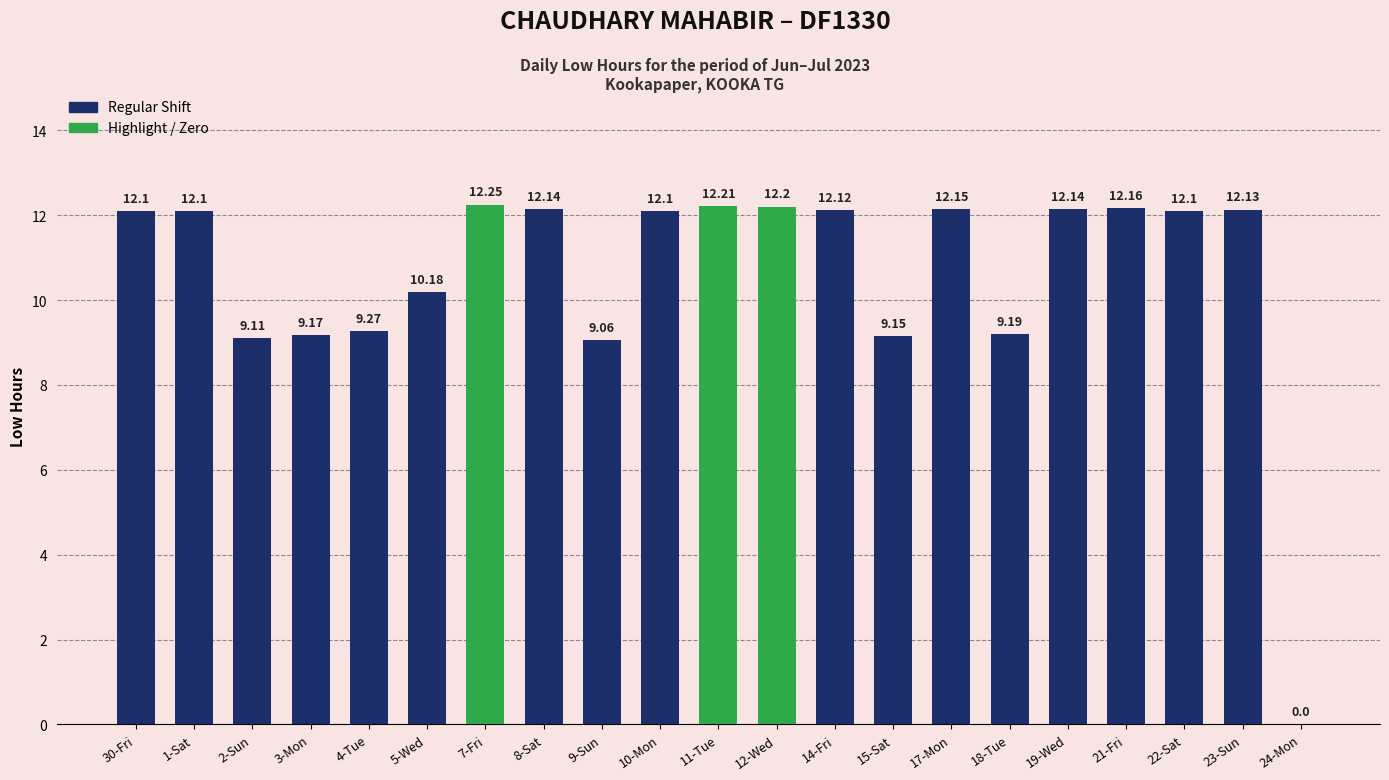

How many values are above zero?

20